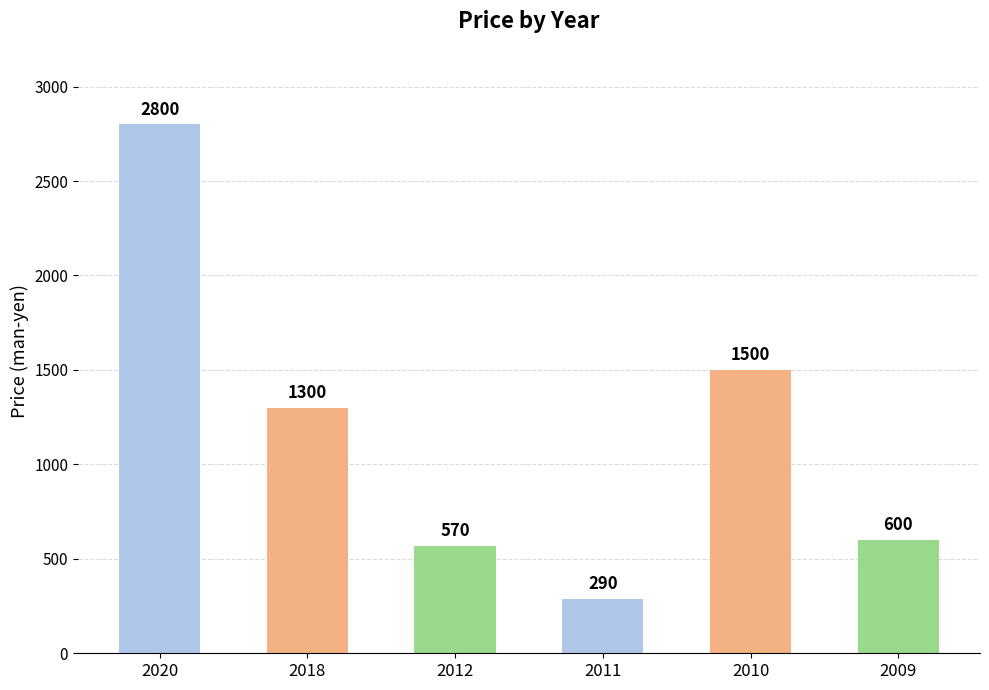

Reading left to right, transcribe all the data shown in this chart.

2020=2800	2018=1300	2012=570	2011=290	2010=1500	2009=600